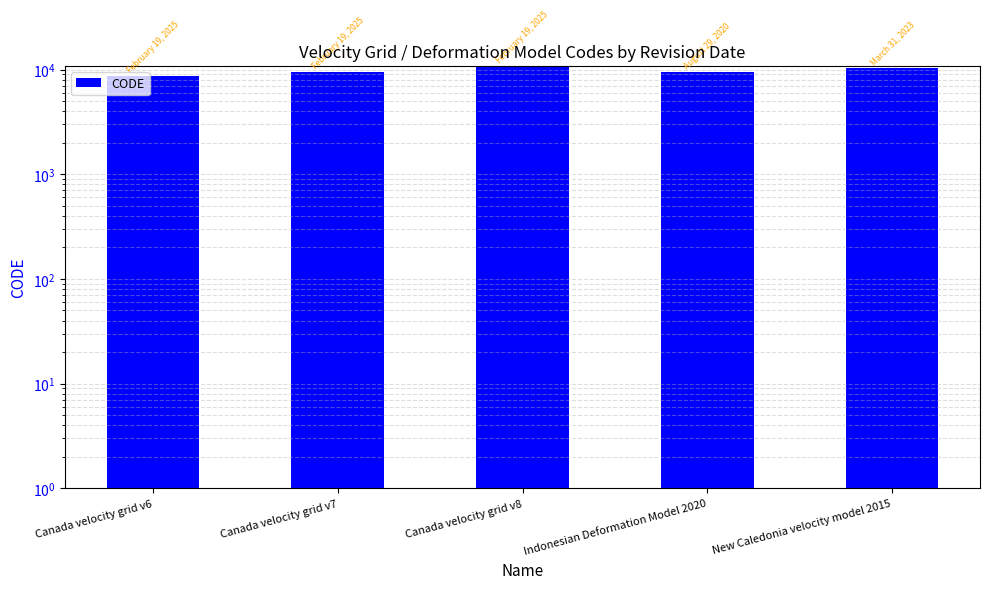

Rank the categories by value from highest to lowest.

Canada velocity grid v8, New Caledonia velocity model 2015, Canada velocity grid v7, Indonesian Deformation Model 2020, Canada velocity grid v6